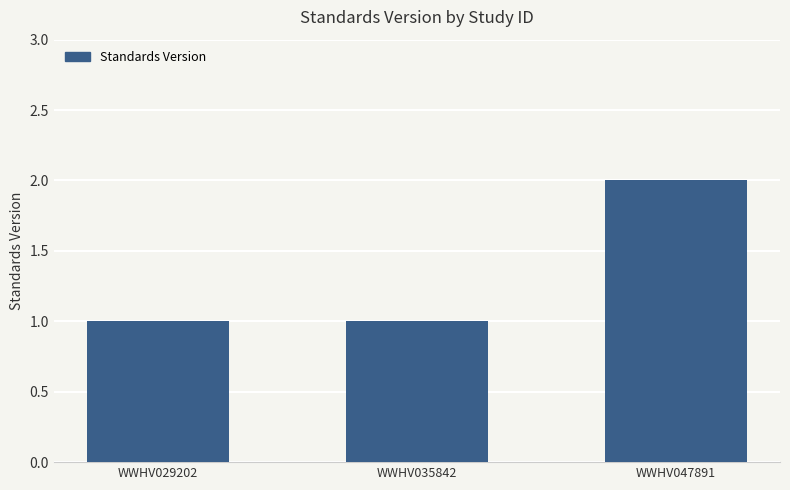

Between WWHV047891 and WWHV029202, which is larger?

WWHV047891